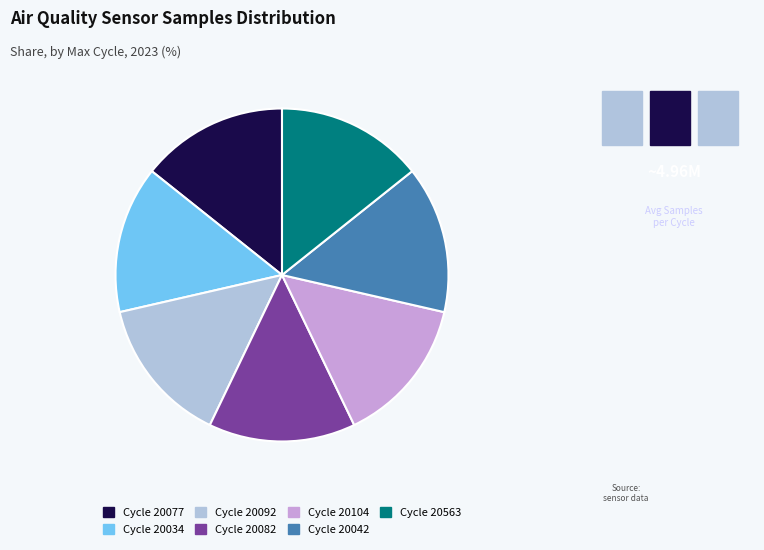

Is there a majority slice in this chart?

No